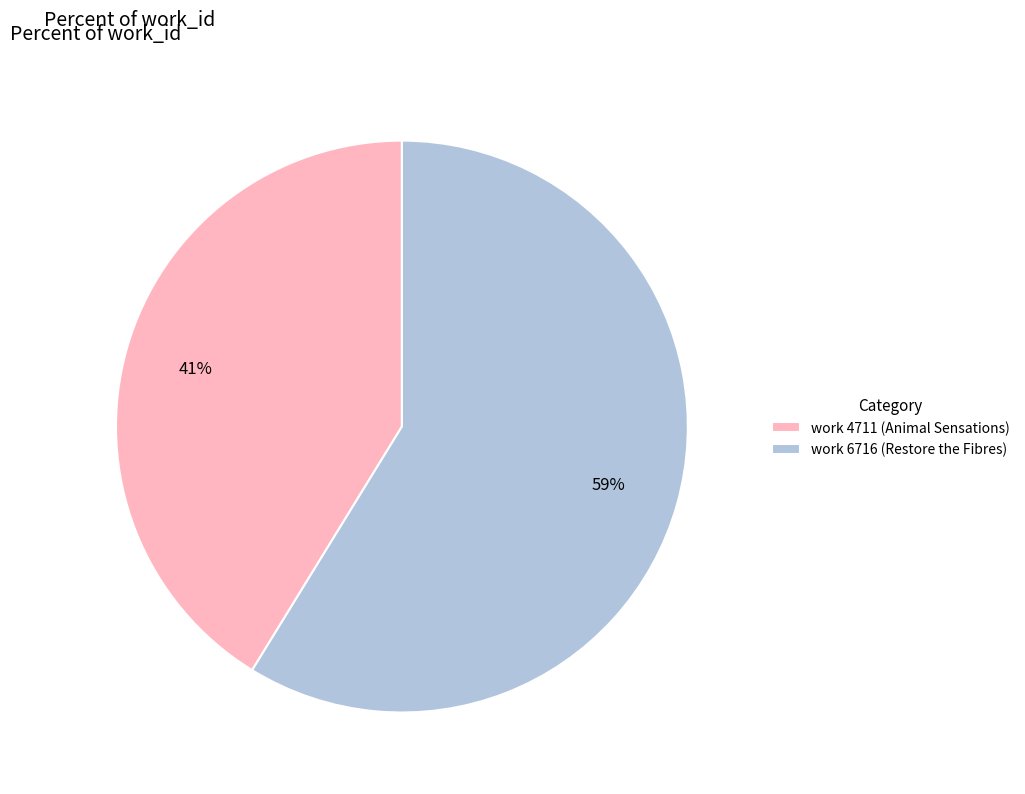

Count the number of slices in the pie.

2